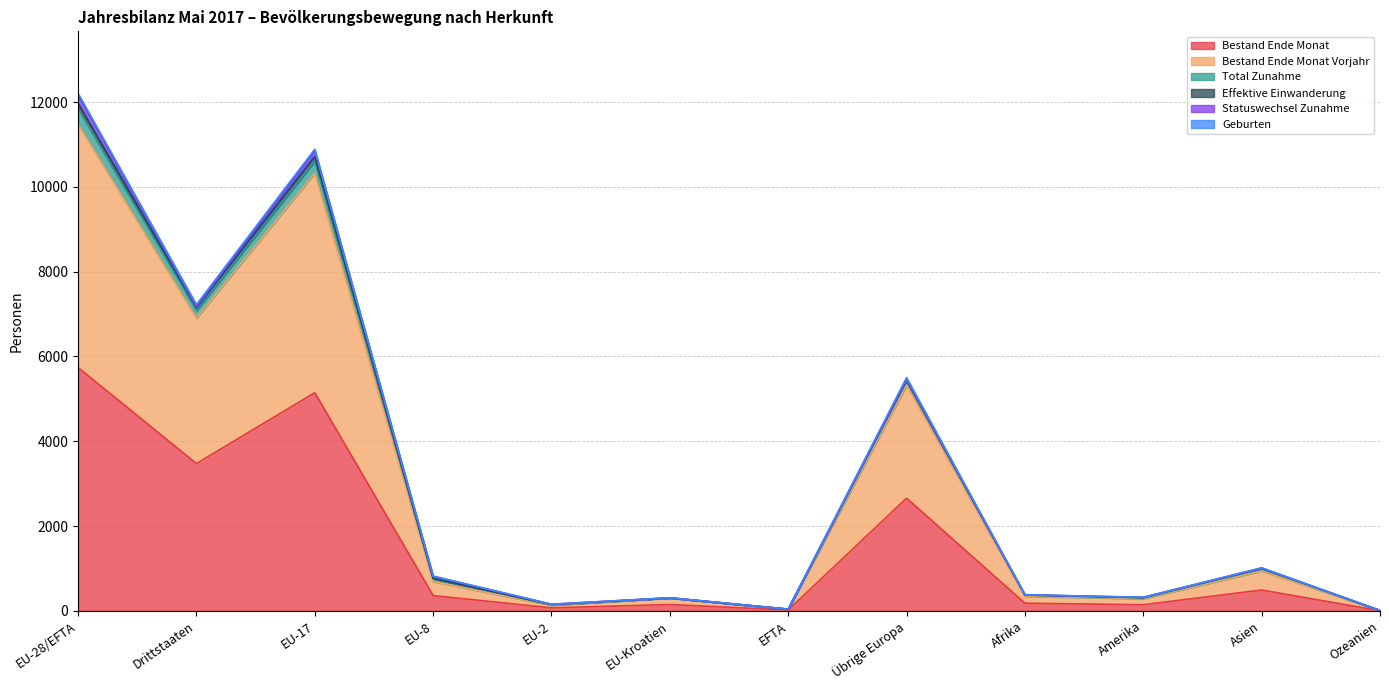

At which label does Bestand Ende Monat reach its peak?

EU-28/EFTA